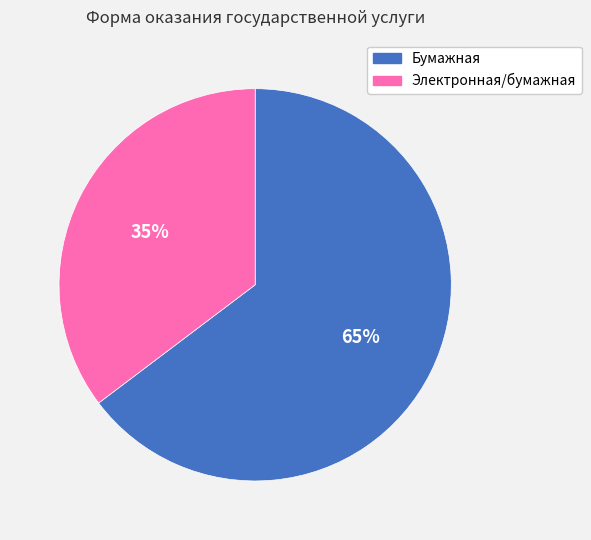

To the nearest percent, what is the combined percentage of Электронная/бумажная and Бумажная?

100%